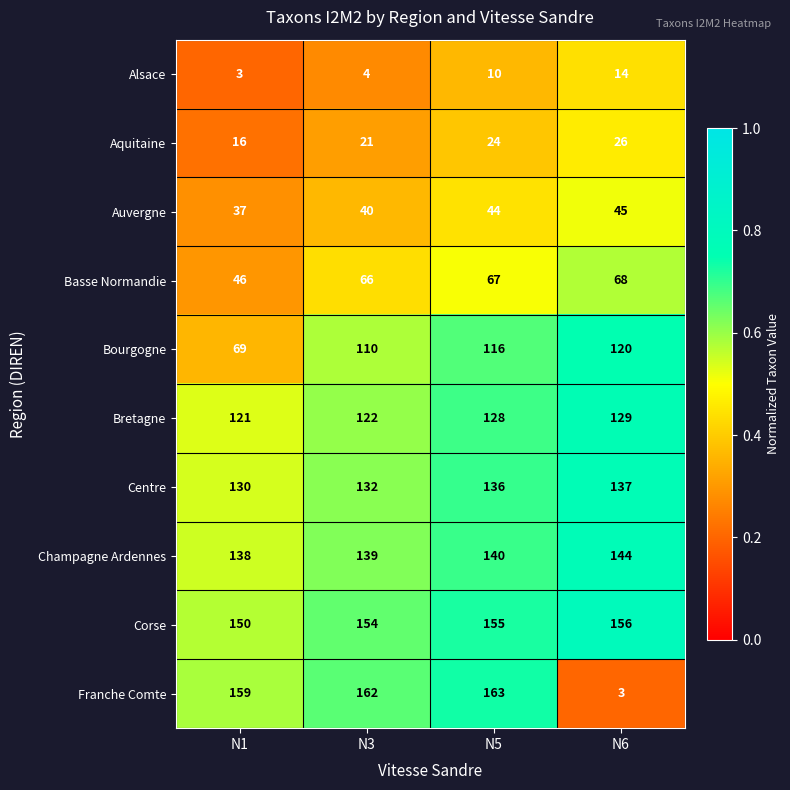

What is the spread (max minus min) of values at N3?

158